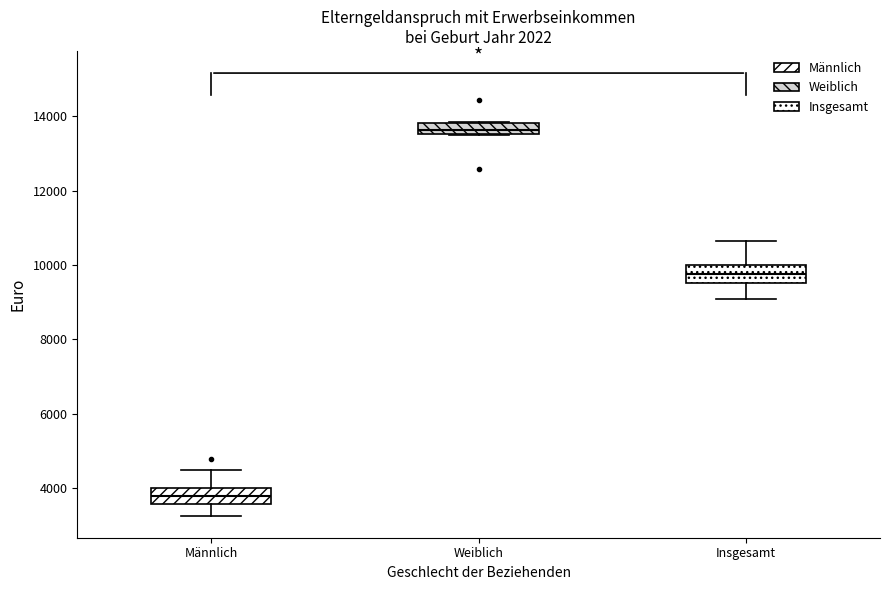

Where does the upper whisker of the box for Männlich end on the y-axis? The values are not printed on the chart, so give them approximately, as read against the axis.

4400